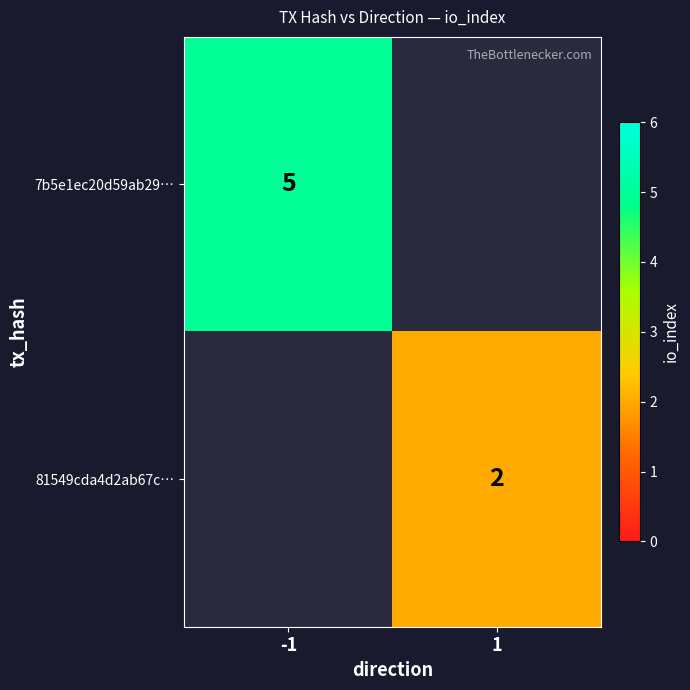

Is the value of 7b5e1ec20d59ab29… at -1 greater than the value of 81549cda4d2ab67c… at 1?

Yes